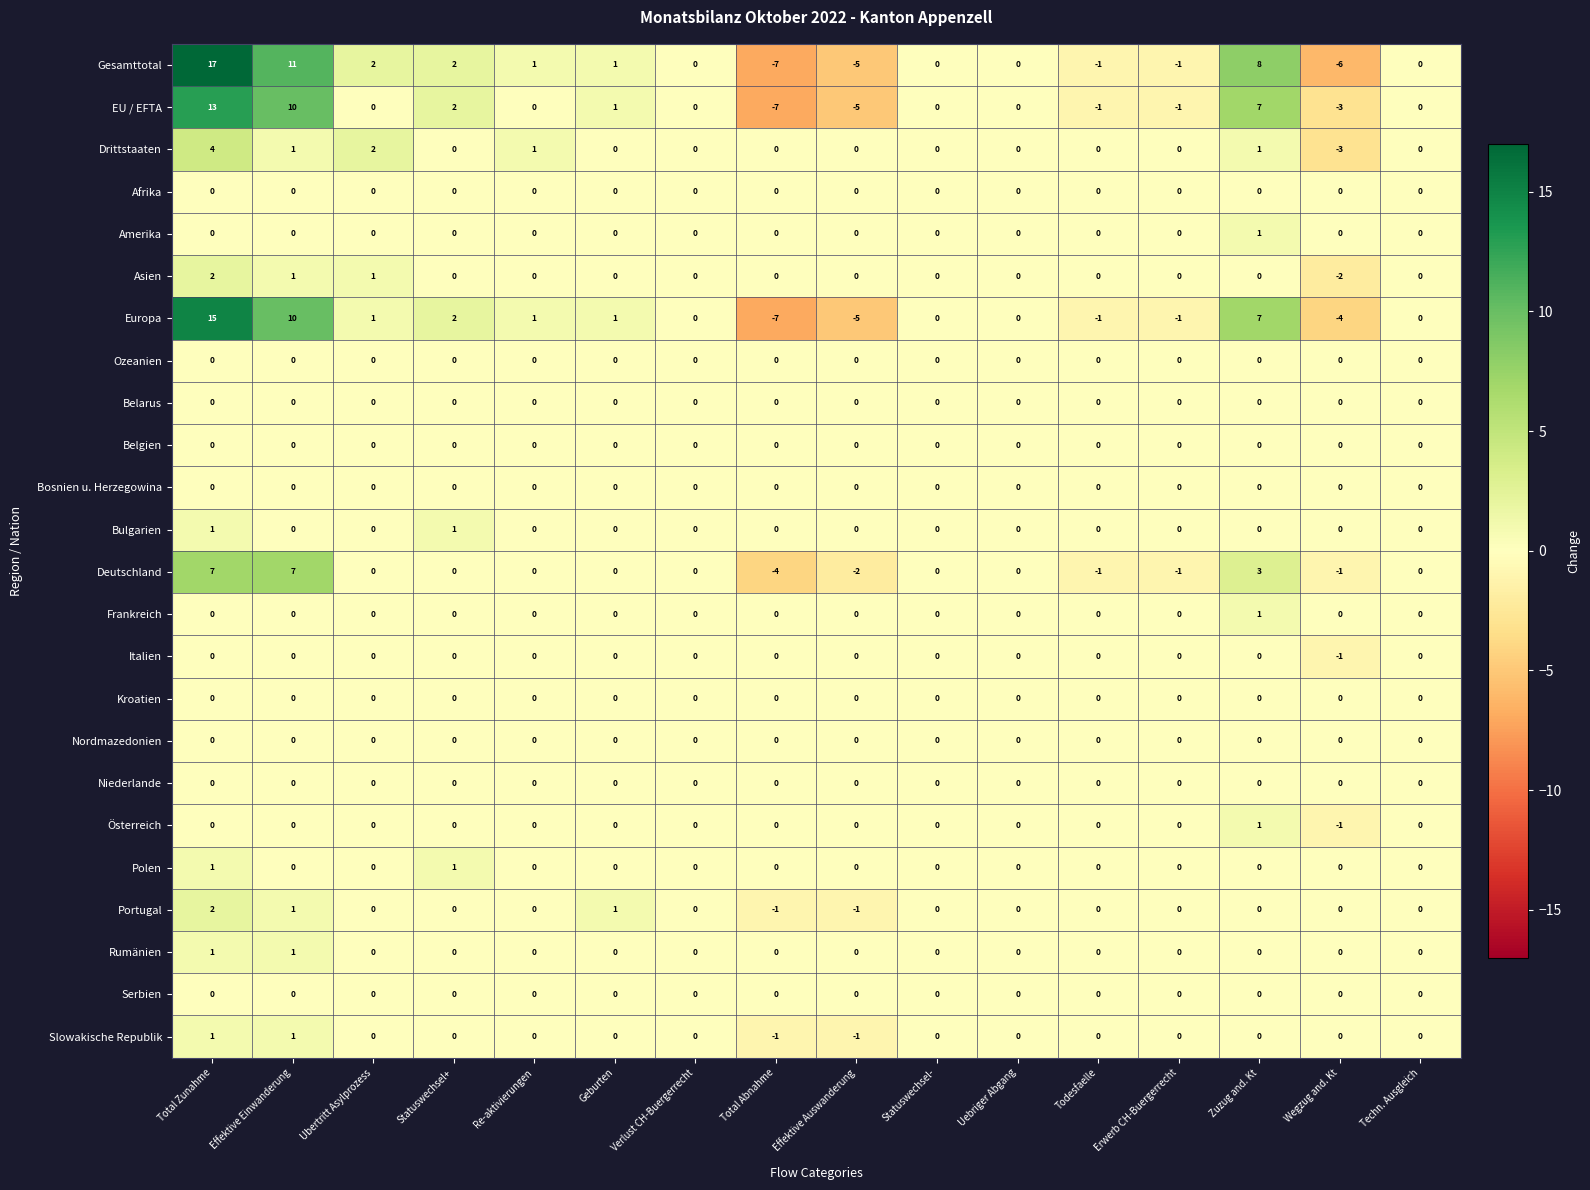

At which category is the sum across all series the highest?

Total Zunahme